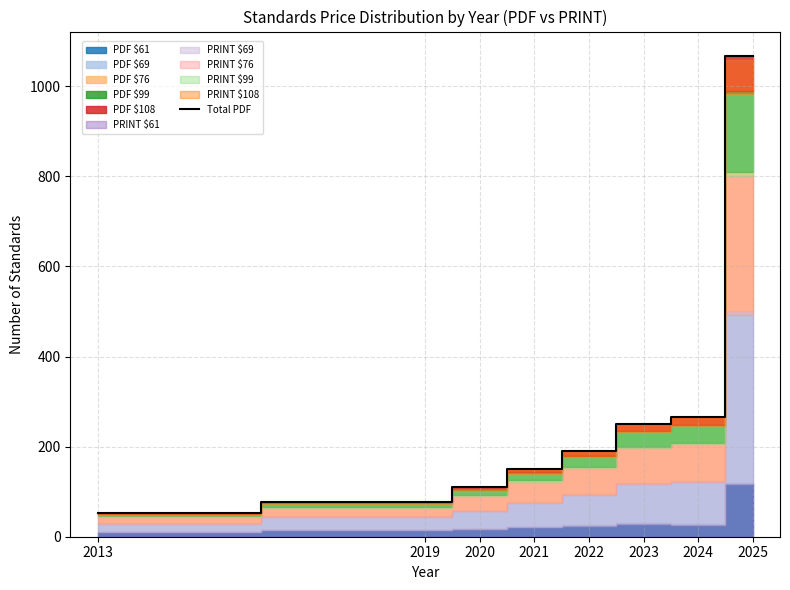

The value of Total PDF at 2024 is 451. True or false?

False